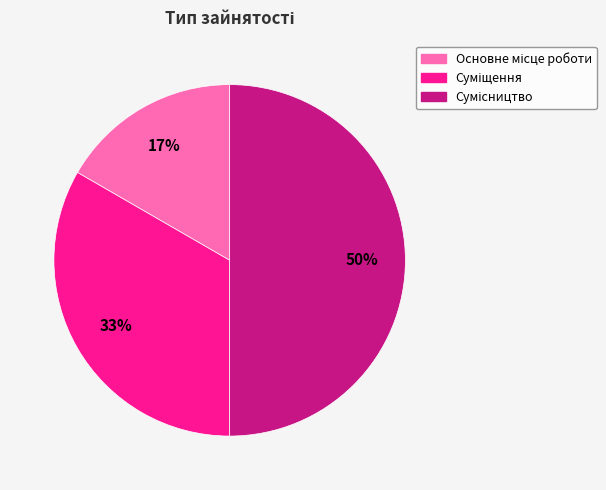

To the nearest percent, what is the average slice percentage?

33%